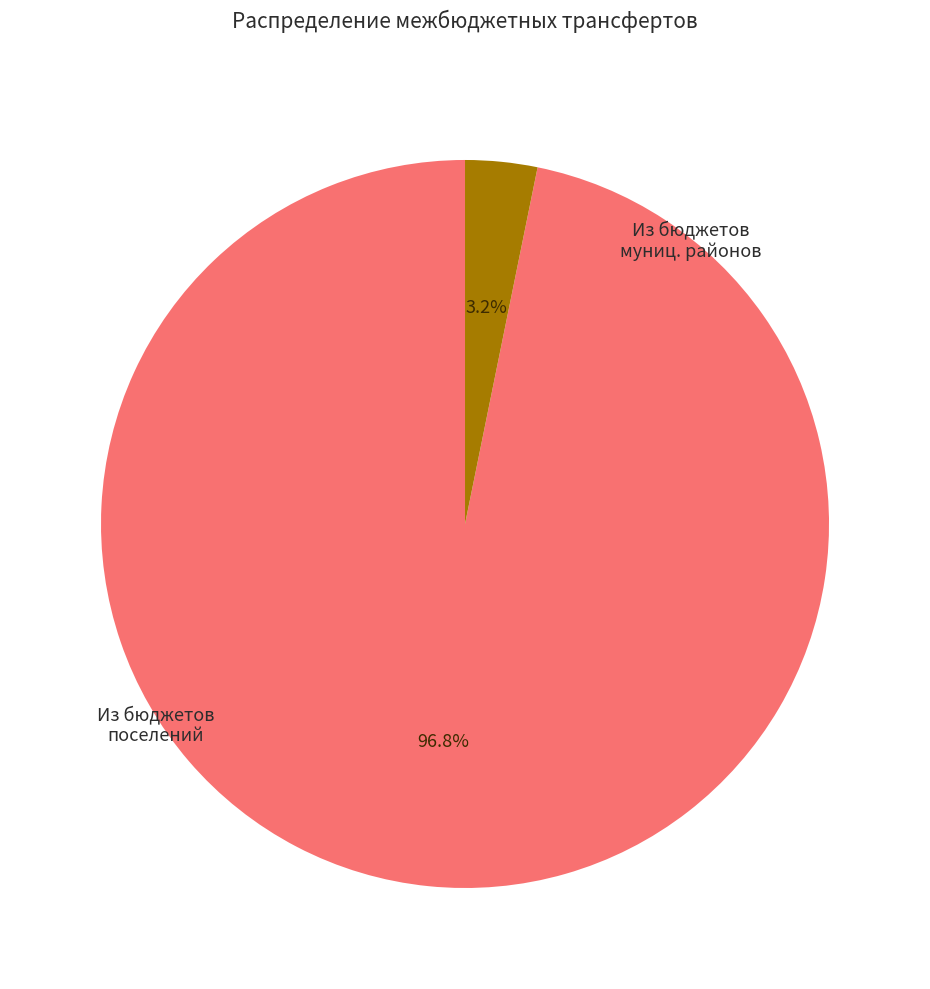

Is there a majority slice in this chart?

Yes